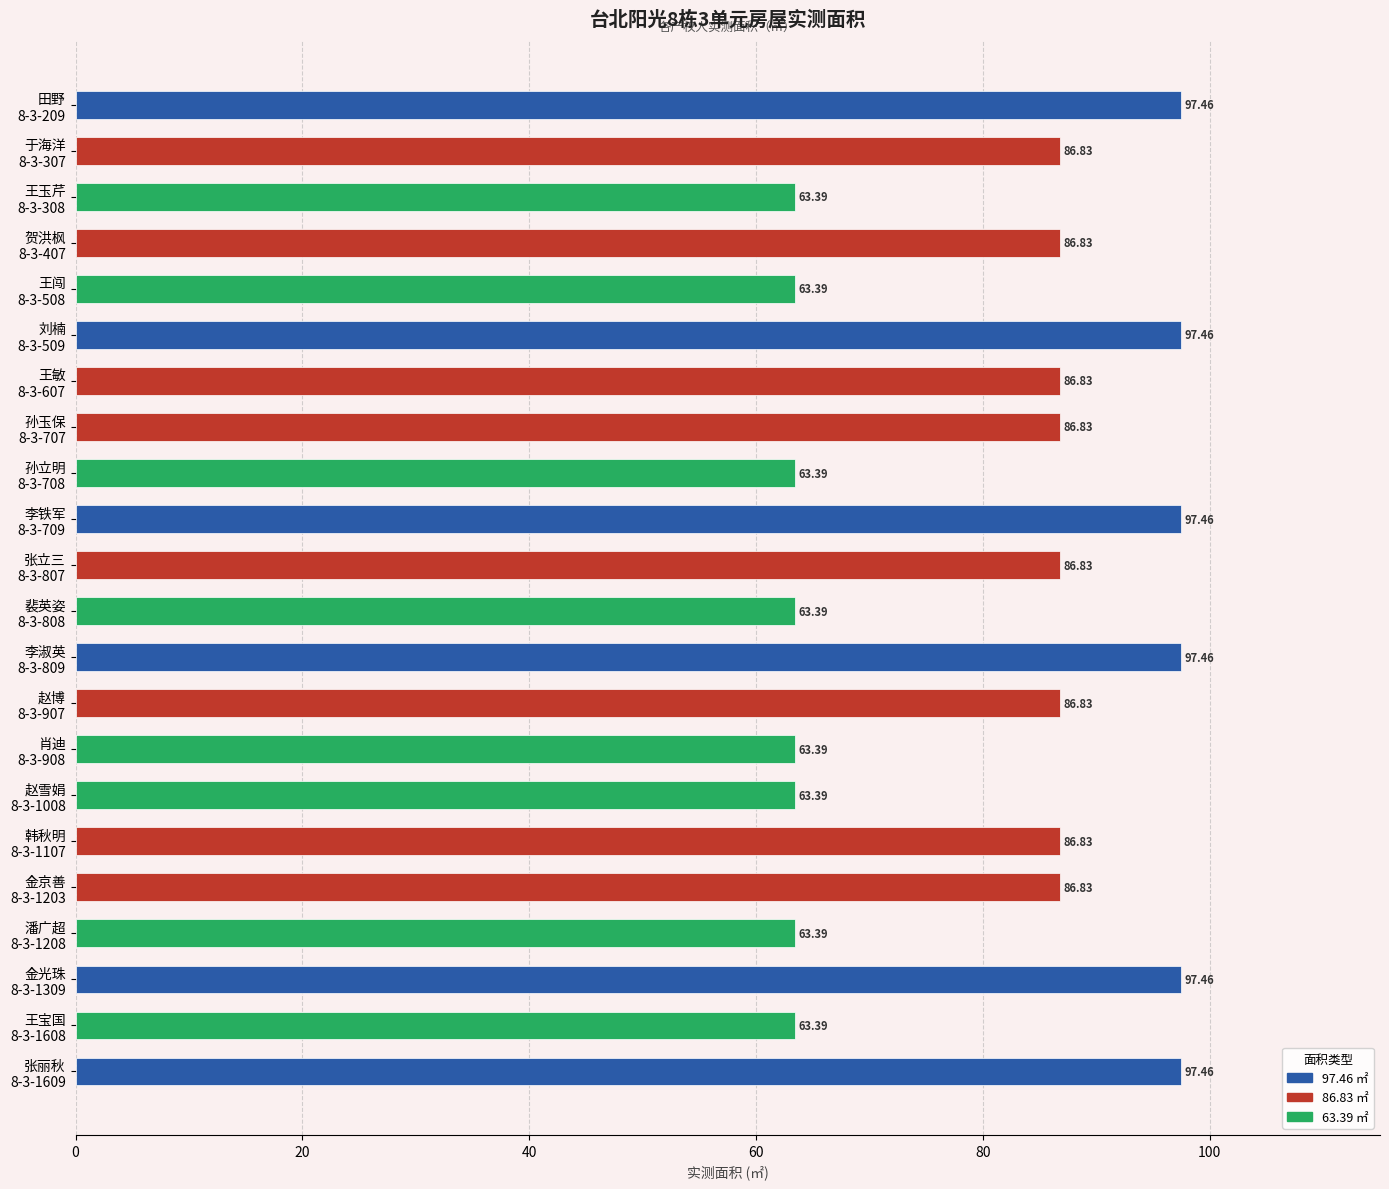

What is the difference between the maximum and minimum values?

34.1